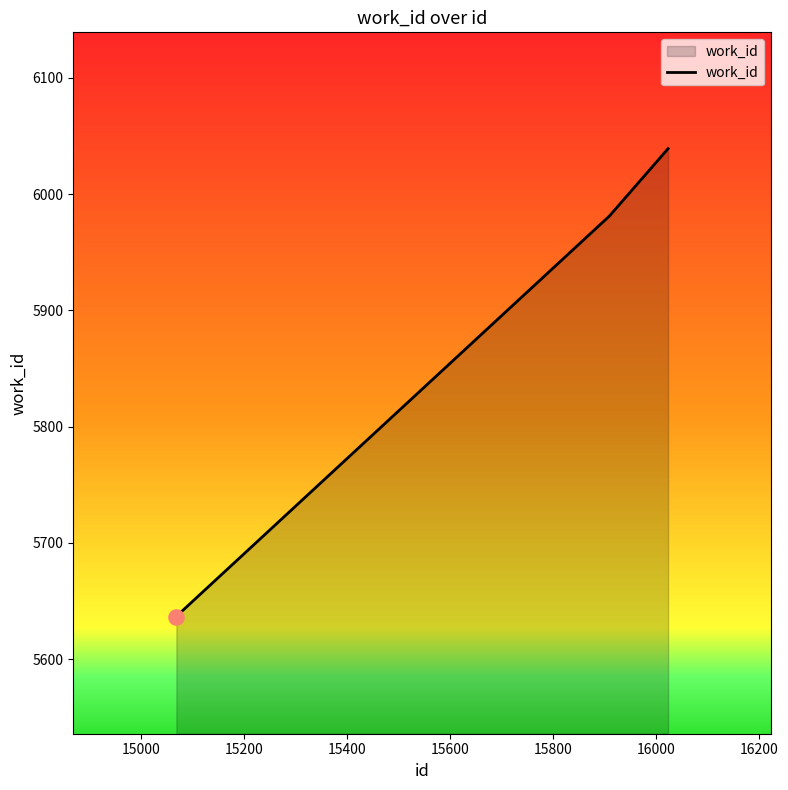

What is the smallest value displayed?

5636